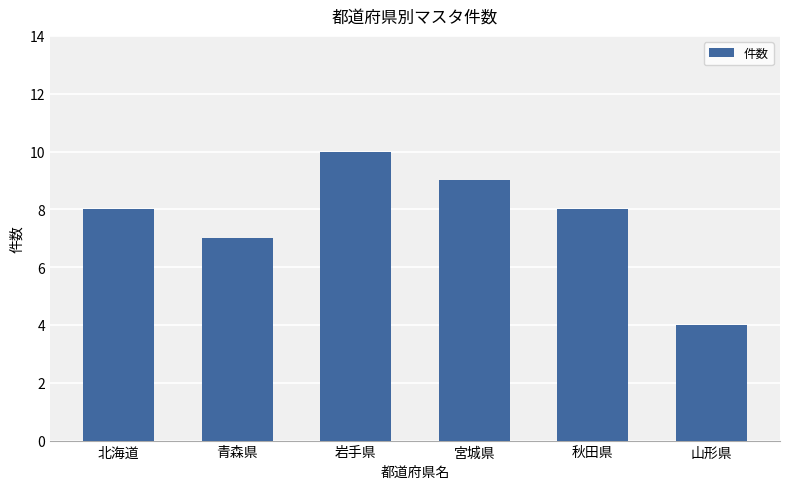

What is the label of the 4th bar from the right?

岩手県